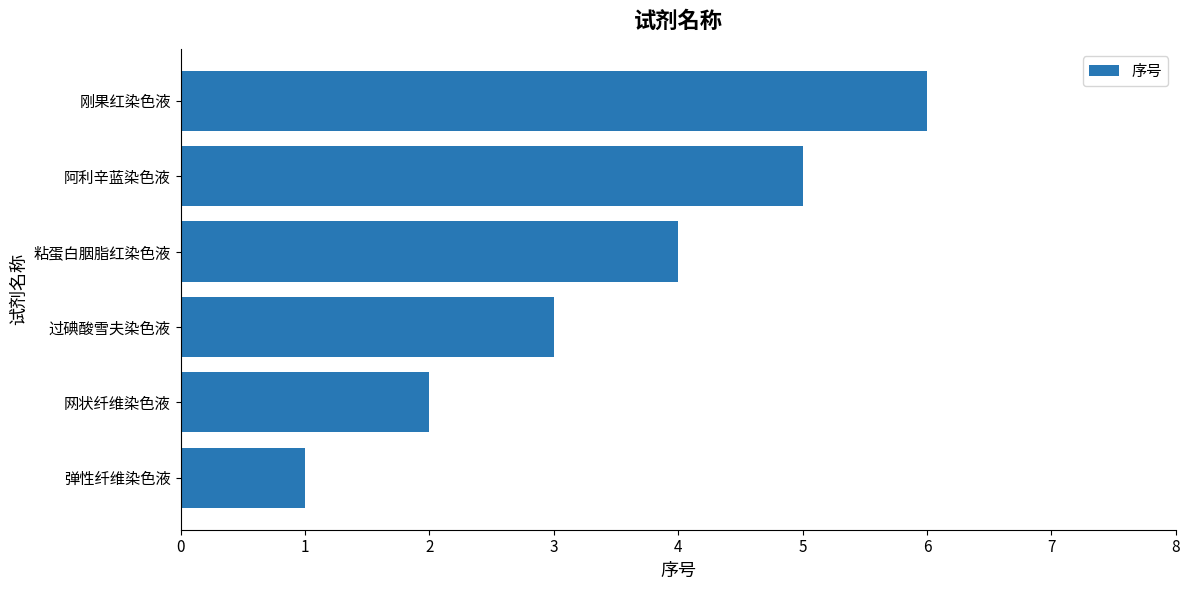

How many values are below 4?

3